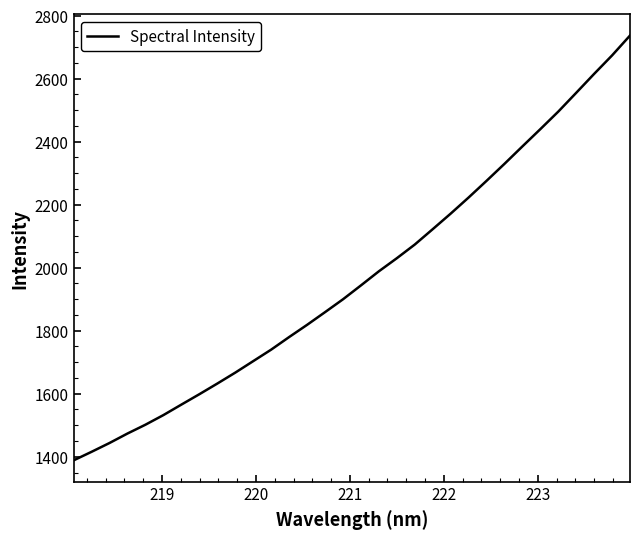

Is this an area chart (filled region under the line)?

No